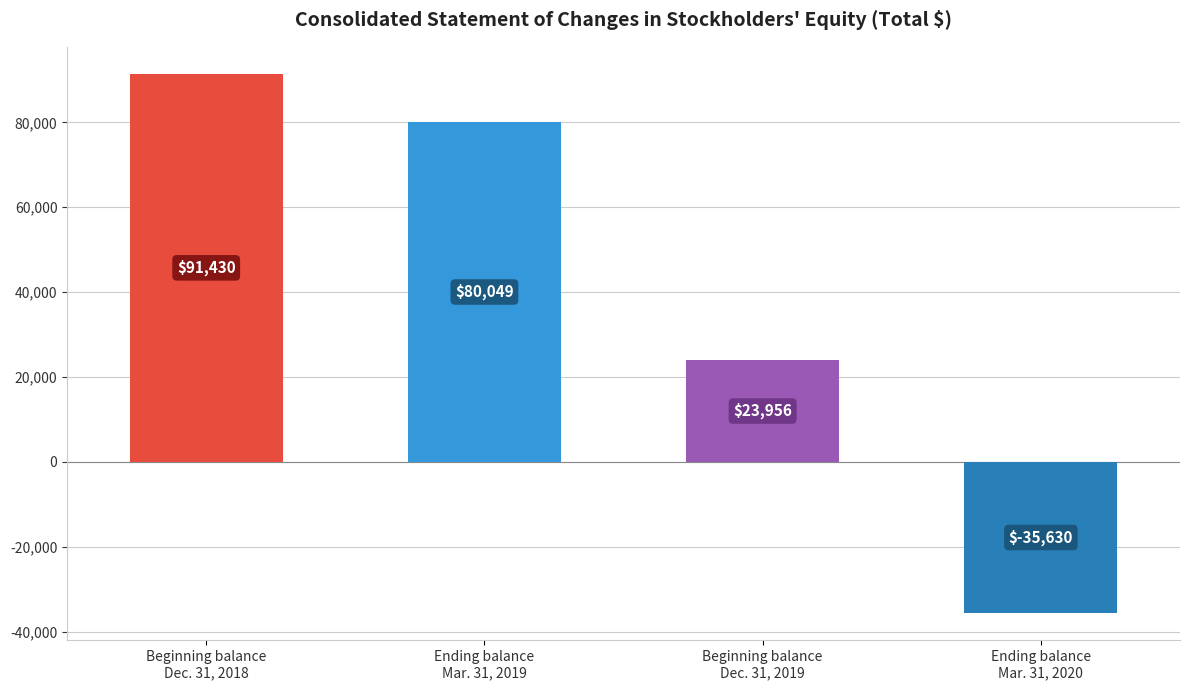

Reading left to right, extract all data points from this chart.

Beginning balance
Dec. 31, 2018=91430	Ending balance
Mar. 31, 2019=80049	Beginning balance
Dec. 31, 2019=23956	Ending balance
Mar. 31, 2020=-35630